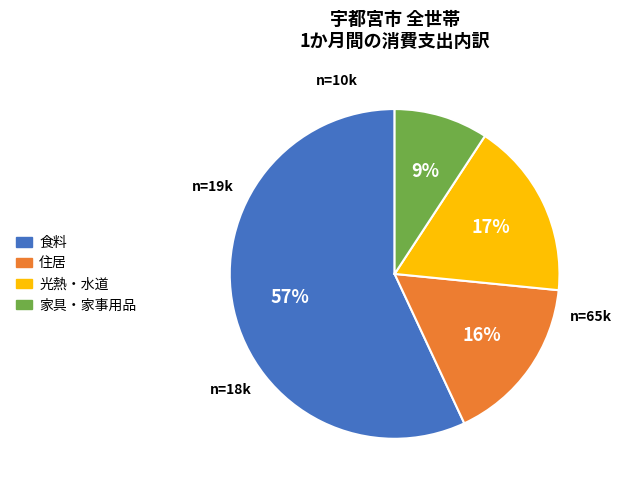

How many segments does this pie chart have?

4